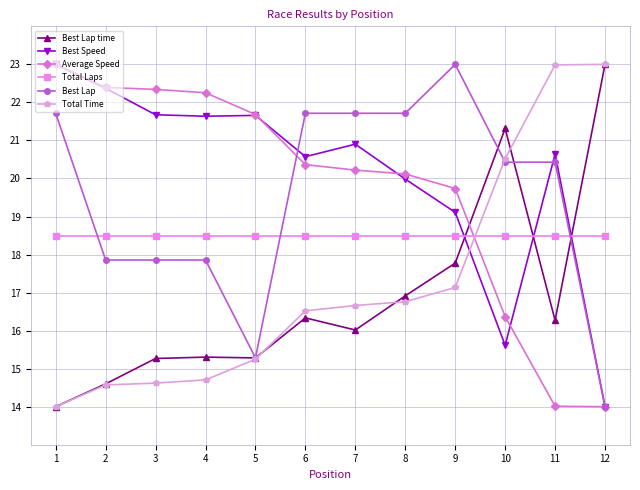

Between 5 and 9, which series saw the biggest shift?

Best Lap